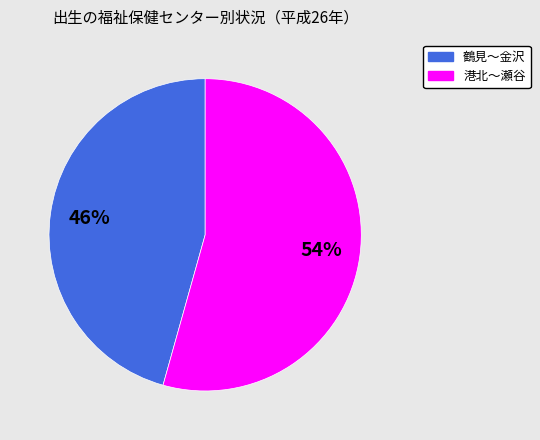

To the nearest percent, what is the average slice percentage?

50%